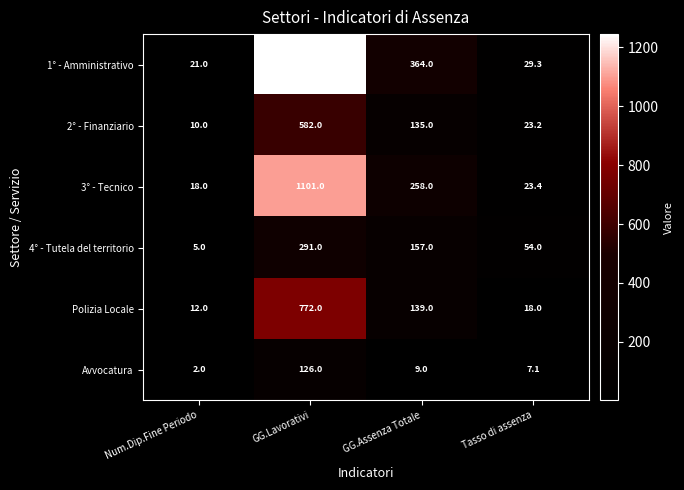

Reading left to right, extract all data points from this chart.

1° - Amministrativo: Num.Dip.Fine Periodo=21.0	GG.Lavorativi=1244.0	GG.Assenza Totale=364.0	Tasso di assenza=29.3
2° - Finanziario: Num.Dip.Fine Periodo=10.0	GG.Lavorativi=582.0	GG.Assenza Totale=135.0	Tasso di assenza=23.2
3° - Tecnico: Num.Dip.Fine Periodo=18.0	GG.Lavorativi=1101.0	GG.Assenza Totale=258.0	Tasso di assenza=23.4
4° - Tutela del territorio: Num.Dip.Fine Periodo=5.0	GG.Lavorativi=291.0	GG.Assenza Totale=157.0	Tasso di assenza=54.0
Polizia Locale: Num.Dip.Fine Periodo=12.0	GG.Lavorativi=772.0	GG.Assenza Totale=139.0	Tasso di assenza=18.0
Avvocatura: Num.Dip.Fine Periodo=2.0	GG.Lavorativi=126.0	GG.Assenza Totale=9.0	Tasso di assenza=7.1